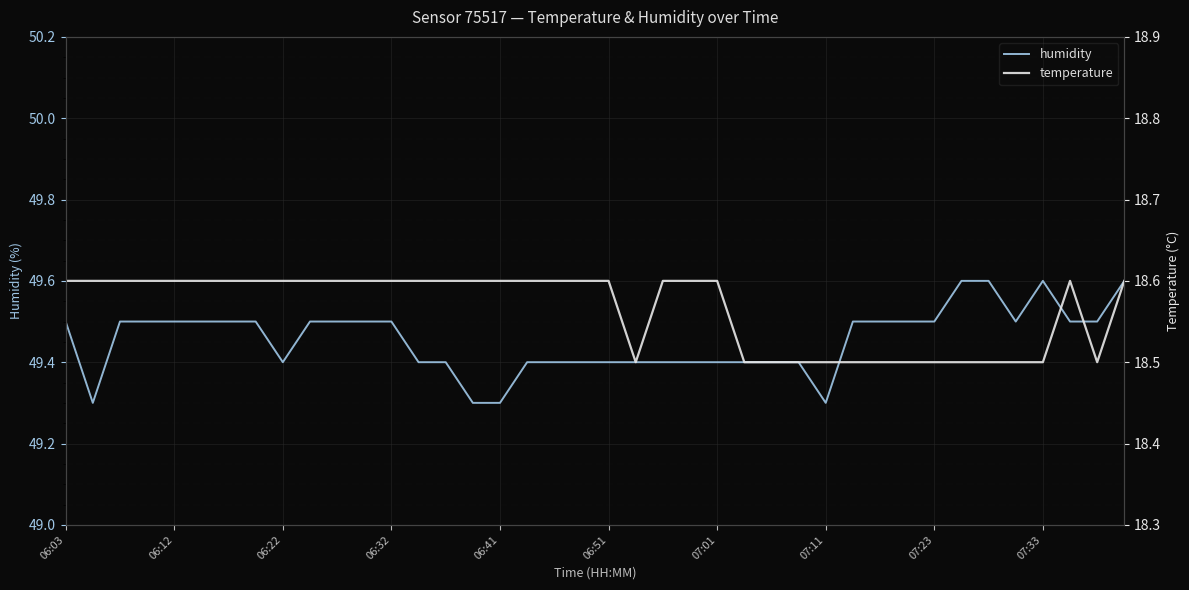

Reading left to right, transcribe all the data shown in this chart.

humidity: 49.5	49.3	49.5	49.5	49.5	49.5	49.5	49.5	49.4	49.5	49.5	49.5	49.5	49.4	49.4	49.3	49.3	49.4	49.4	49.4	49.4	49.4	49.4	49.4	49.4	49.4	49.4	49.4	49.3	49.5	49.5	49.5	49.5	49.6	49.6	49.5	49.6	49.5	49.5	49.6
temperature: 18.6	18.6	18.6	18.6	18.6	18.6	18.6	18.6	18.6	18.6	18.6	18.6	18.6	18.6	18.6	18.6	18.6	18.6	18.6	18.6	18.6	18.5	18.6	18.6	18.6	18.5	18.5	18.5	18.5	18.5	18.5	18.5	18.5	18.5	18.5	18.5	18.5	18.6	18.5	18.6